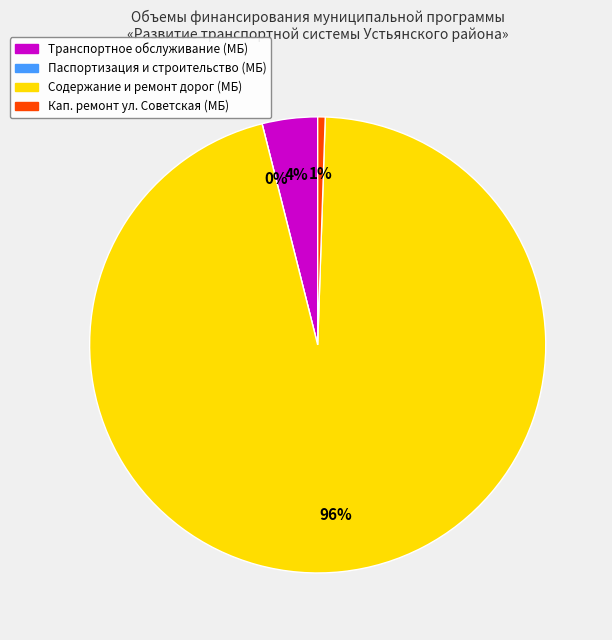

Combined, do Капитальный ремонт улицы Советская (МБ) and Паспортизация, проектирование, строительство (МБ) account for over 50%?

No